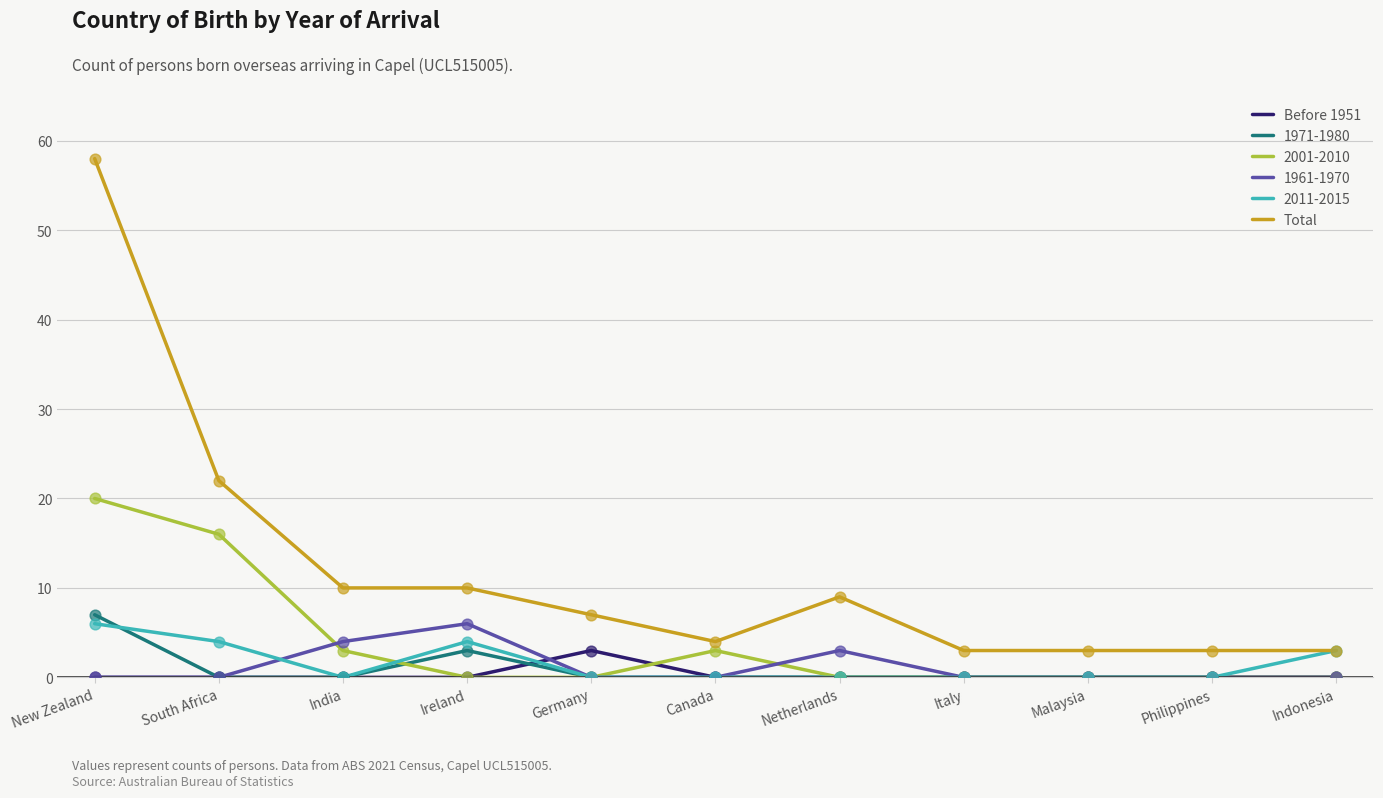

Which series has the largest total across all categories?

Total